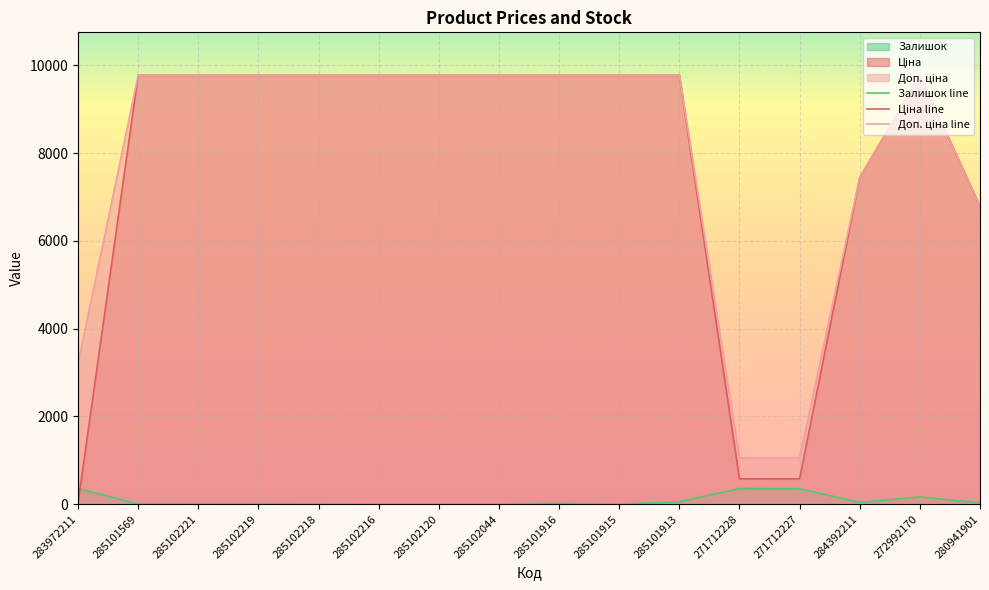

True or false: Ціна line has a value of 304.8 at 271712227.

False